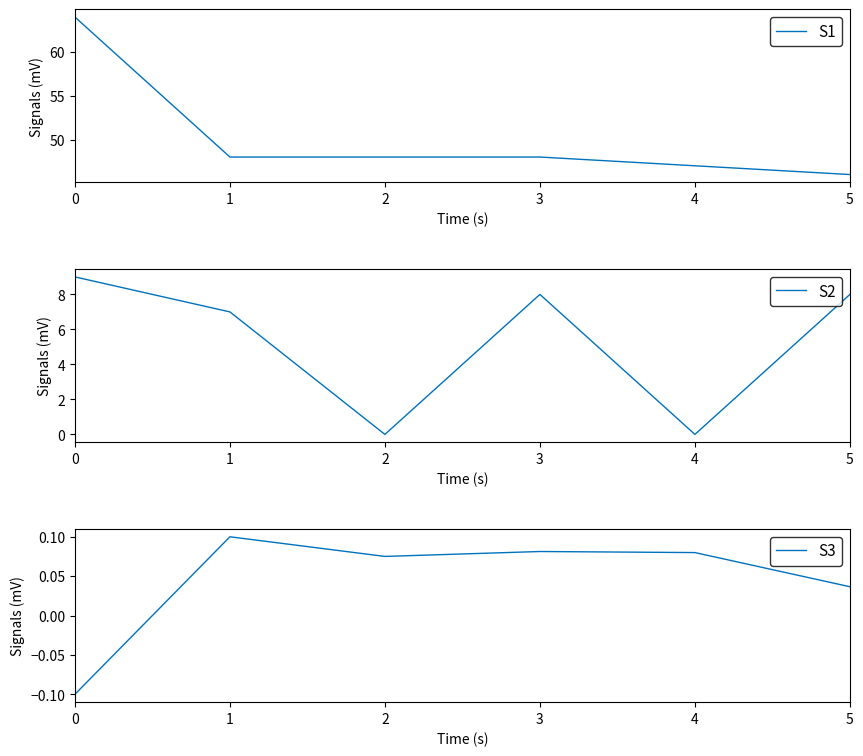

Reading left to right, transcribe all the data shown in this chart.

pages: 64.0	48.0	48.0	48.0	47.0	46.0
S2: 9.0	7.0	0.0	8.0	0.0	8.0
S3: -0.1	0.1	0.1	0.1	0.1	0.0